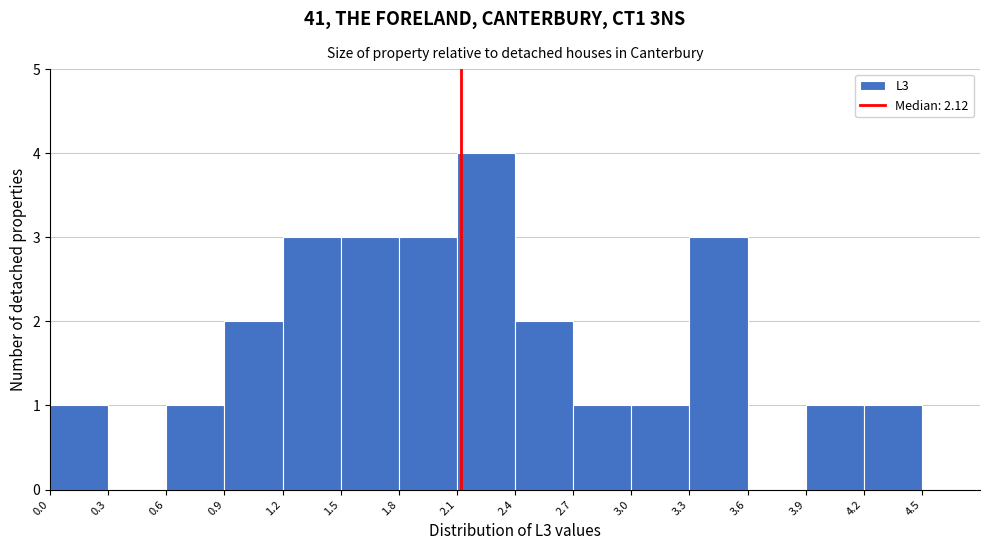

What is the height of the bar covering 0.6 to 0.9 on the x-axis? The values are not printed on the chart, so give them approximately, as read against the axis.

1